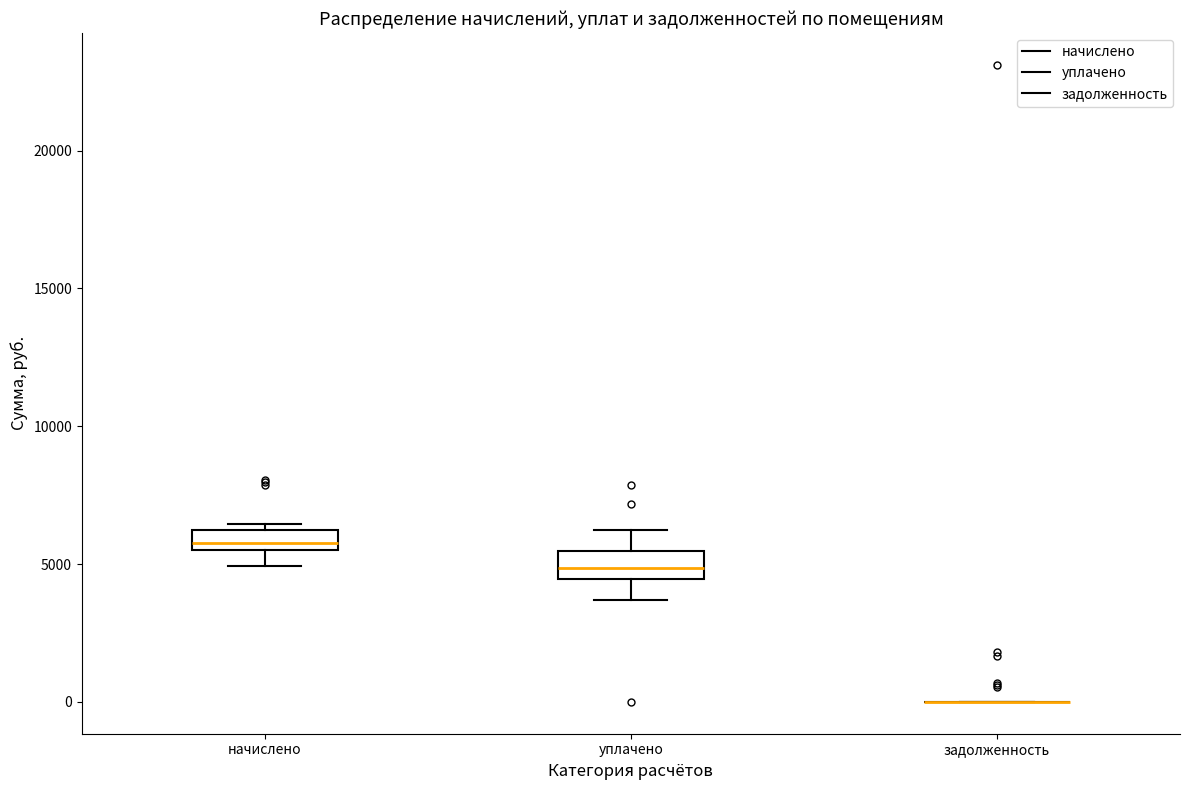

Where does the median line of the box for уплачено sit on the y-axis? The values are not printed on the chart, so give them approximately, as read against the axis.

5000